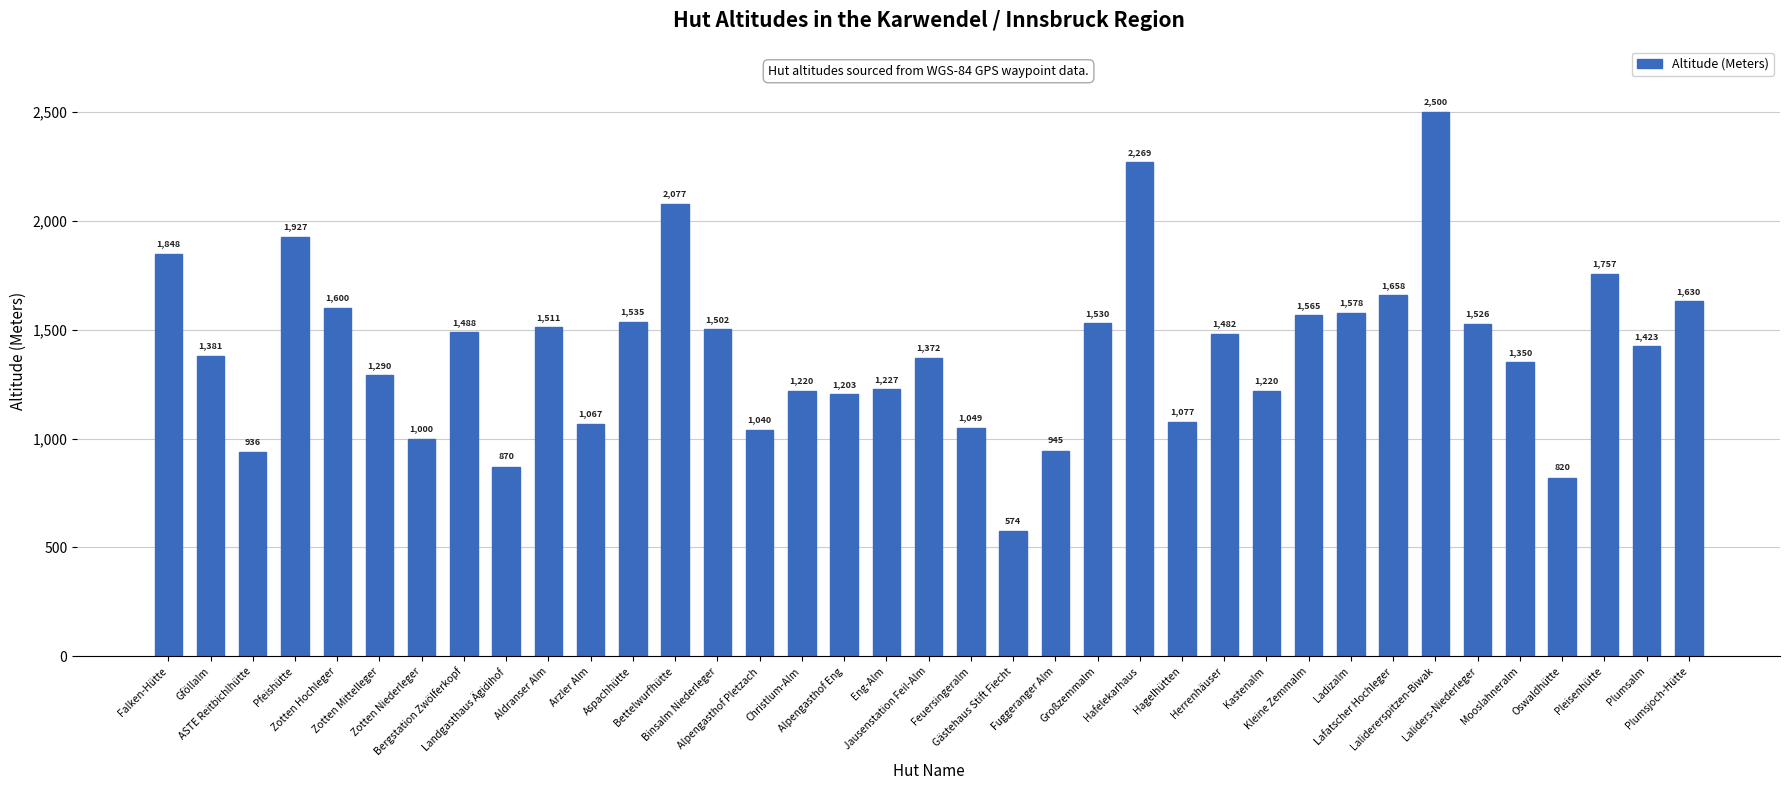

Does the chart contain any negative values?

No